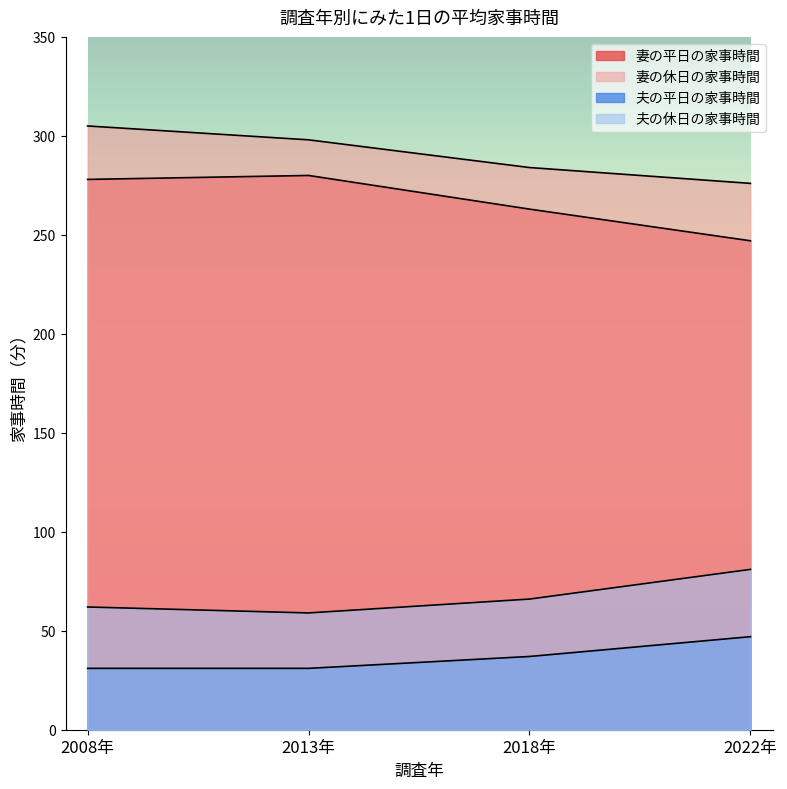

True or false: 夫の休日の家事時間 and 妻の休日の家事時間 intersect in this chart.

False